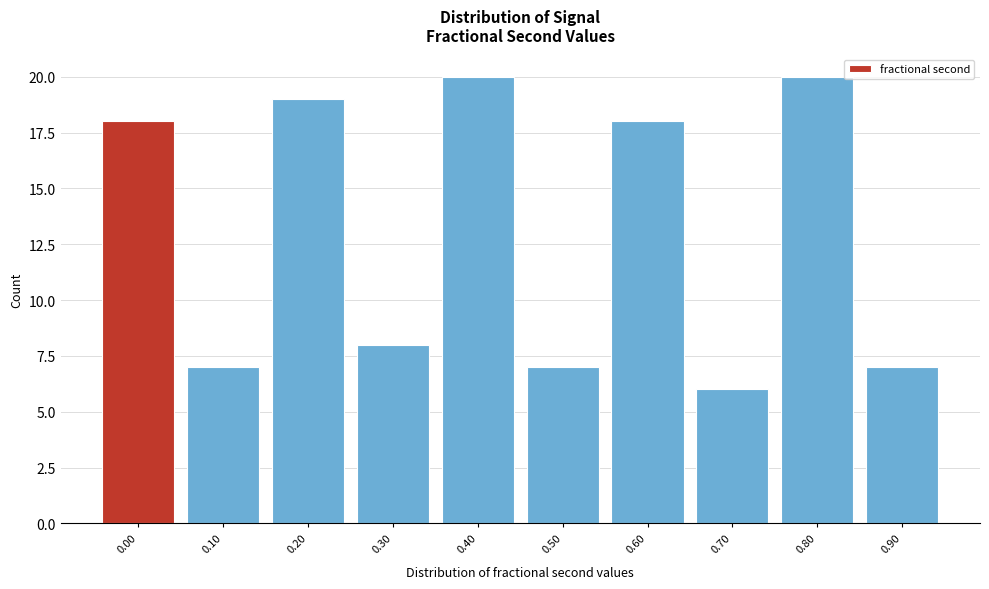

Reading right to left, extract all data points from this chart.

0.90=7	0.80=20	0.70=6	0.60=18	0.50=7	0.40=20	0.30=8	0.20=19	0.10=7	0.00=18